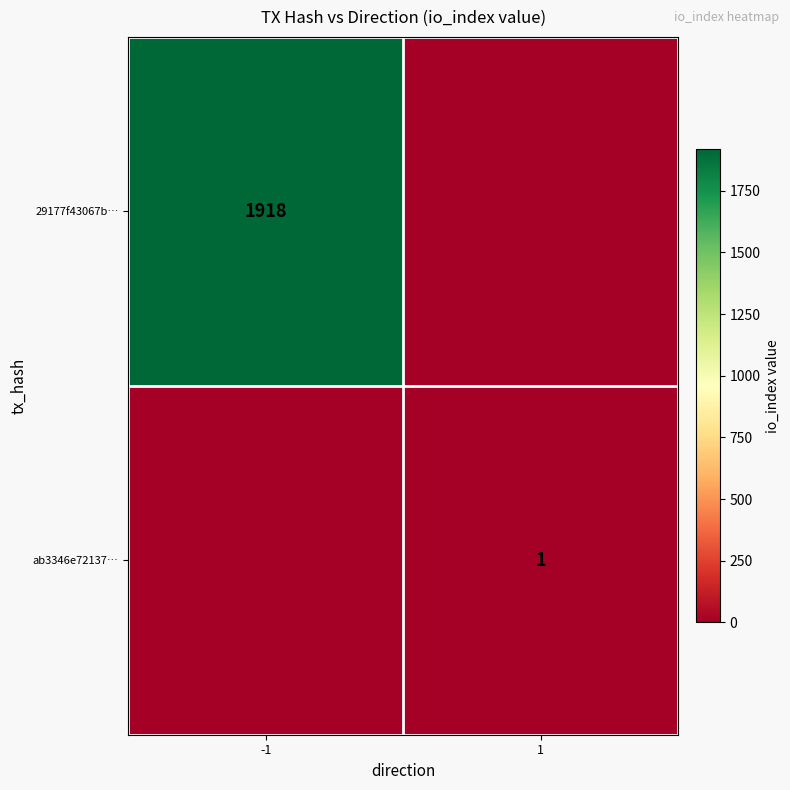

The ab3346e72137… series shows 2 at 1. True or false?

False